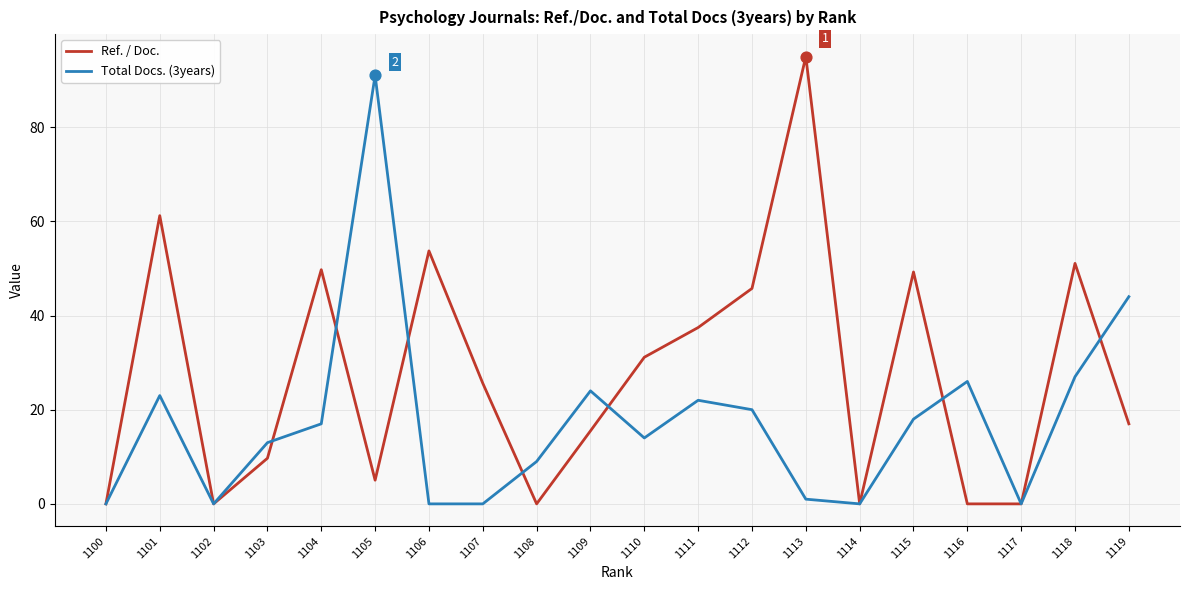

Which series has the largest total across all categories?

Ref. / Doc.